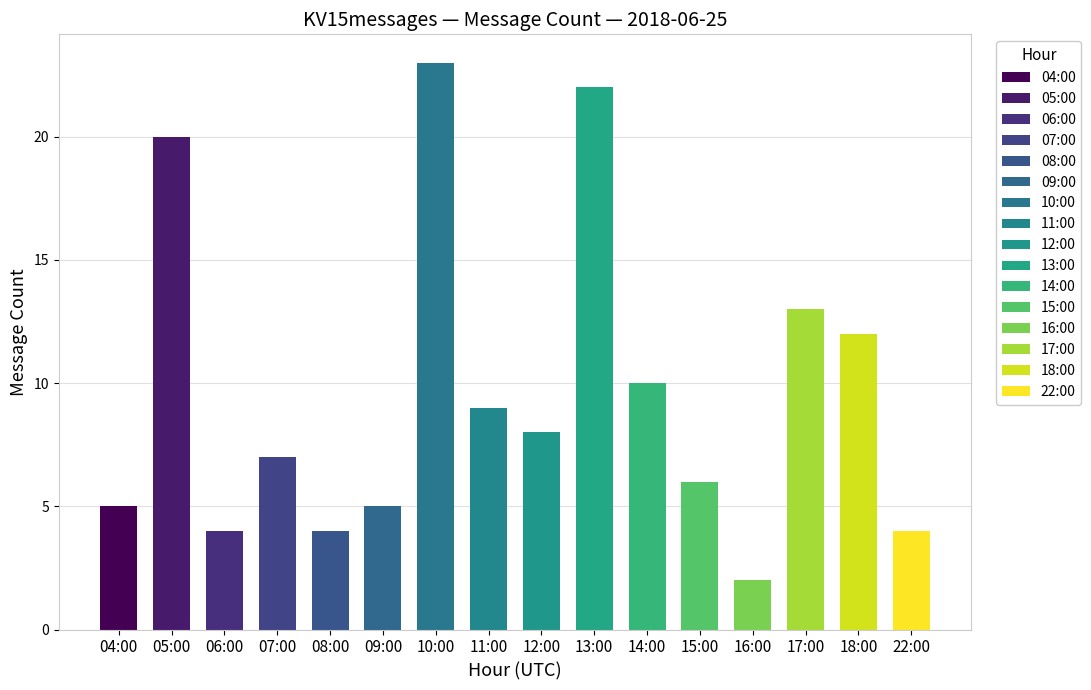

What is the label of the 3rd bar from the left?

06:00